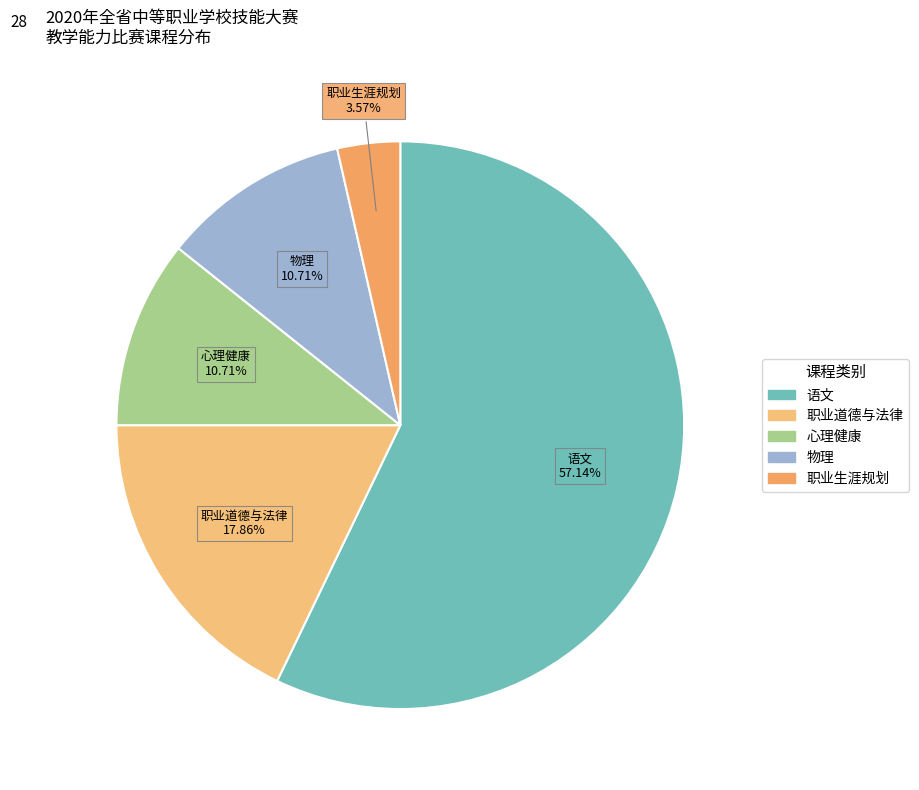

How many slices are in this pie chart?

5